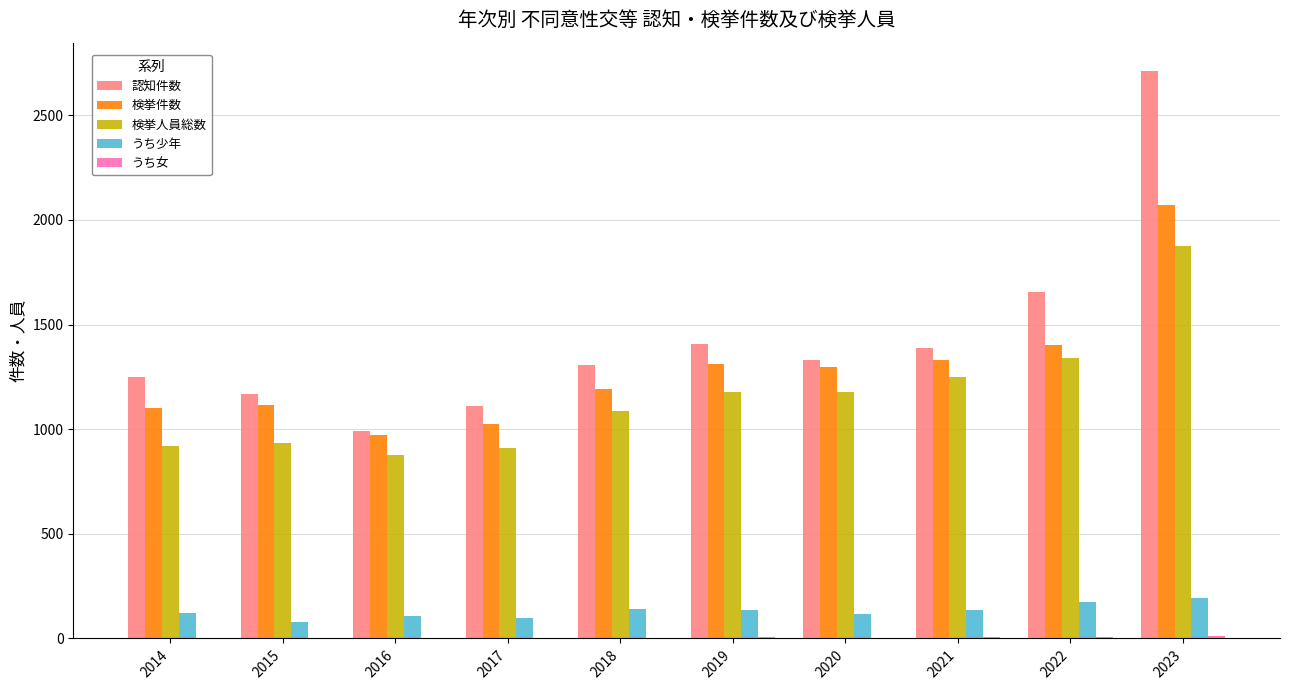

The value of 認知件数 at 2020 is 892. True or false?

False